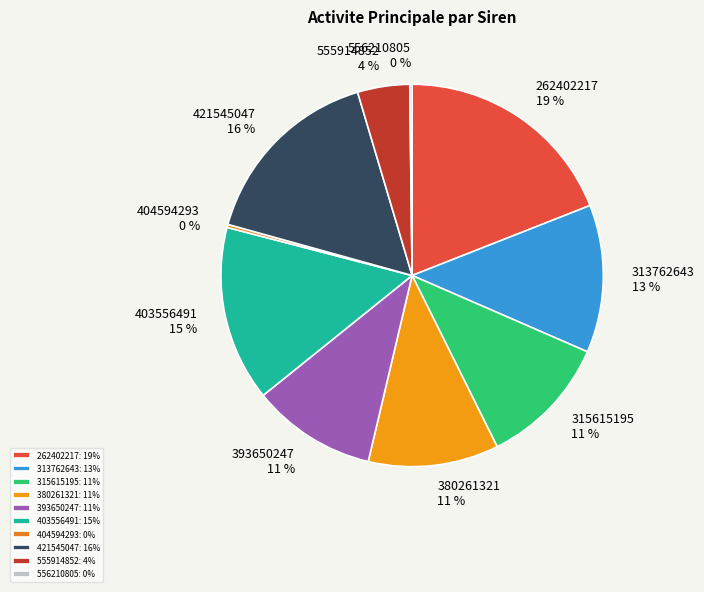

What is the largest slice in the pie chart?

262402217